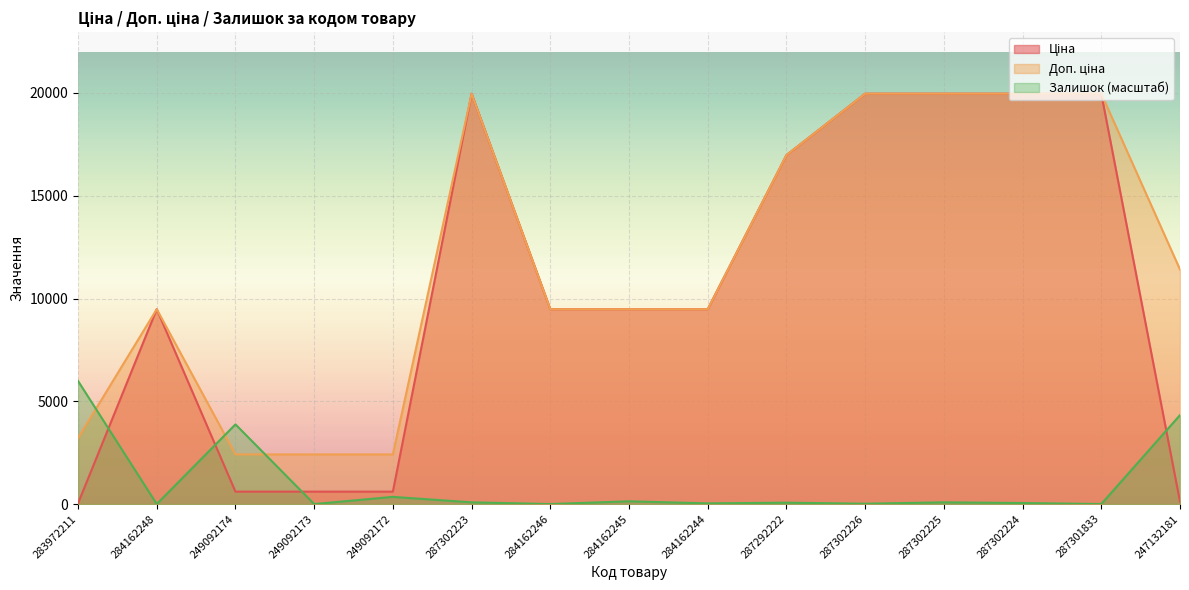

At 284162244, list the series in order from smallest to largest.

Залишок, Ціна, Доп. ціна